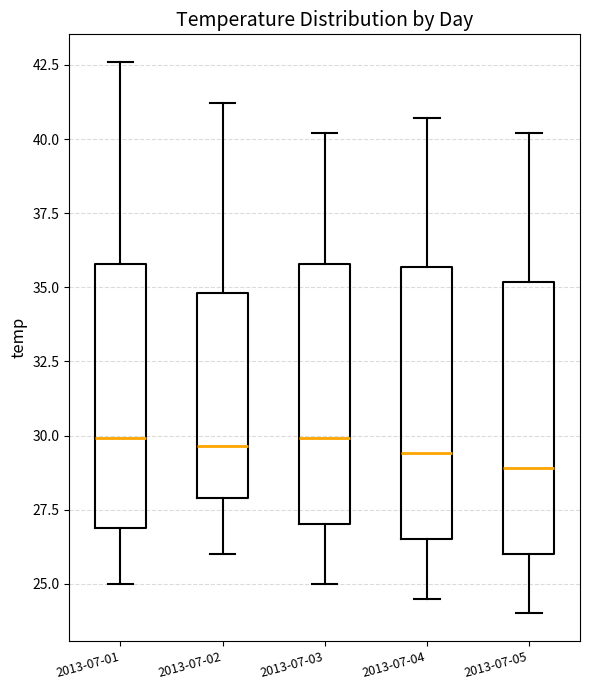

Reading left to right, transcribe this box plot: for each box, give where its median line is, the range the box spans, and where its two whiskers end, as read against the y-axis. The values are not printed on the chart, so give them approximately, as read against the axis.

2013-07-01: median 30.0, box 27.0 to 36.0, whiskers 25.0 to 42.5
2013-07-02: median 29.5, box 28.0 to 35.0, whiskers 26.0 to 41.0
2013-07-03: median 30.0, box 27.0 to 36.0, whiskers 25.0 to 40.0
2013-07-04: median 29.5, box 26.5 to 35.5, whiskers 24.5 to 40.5
2013-07-05: median 29.0, box 26.0 to 35.0, whiskers 24.0 to 40.0